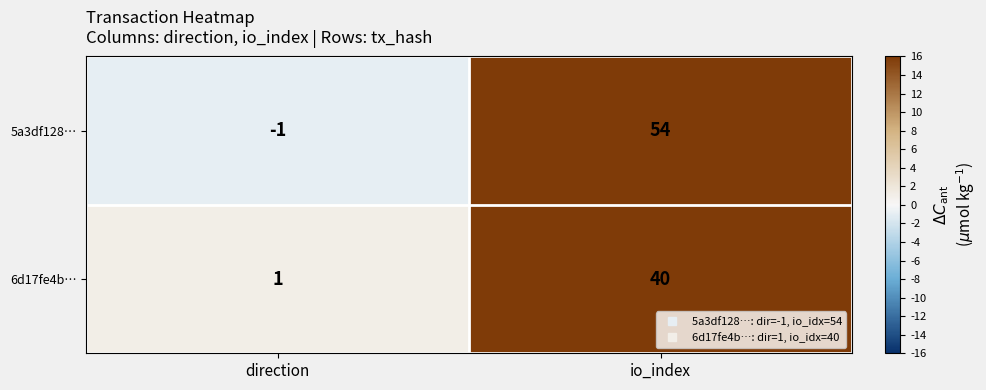

How many data points does each series have?

2